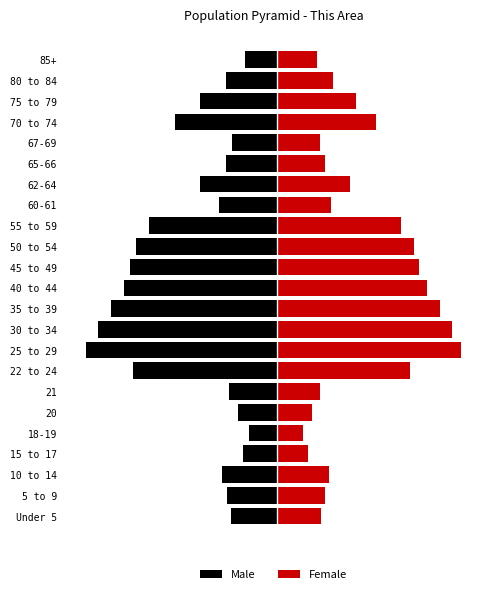

Count the number of categories in the chart.

23